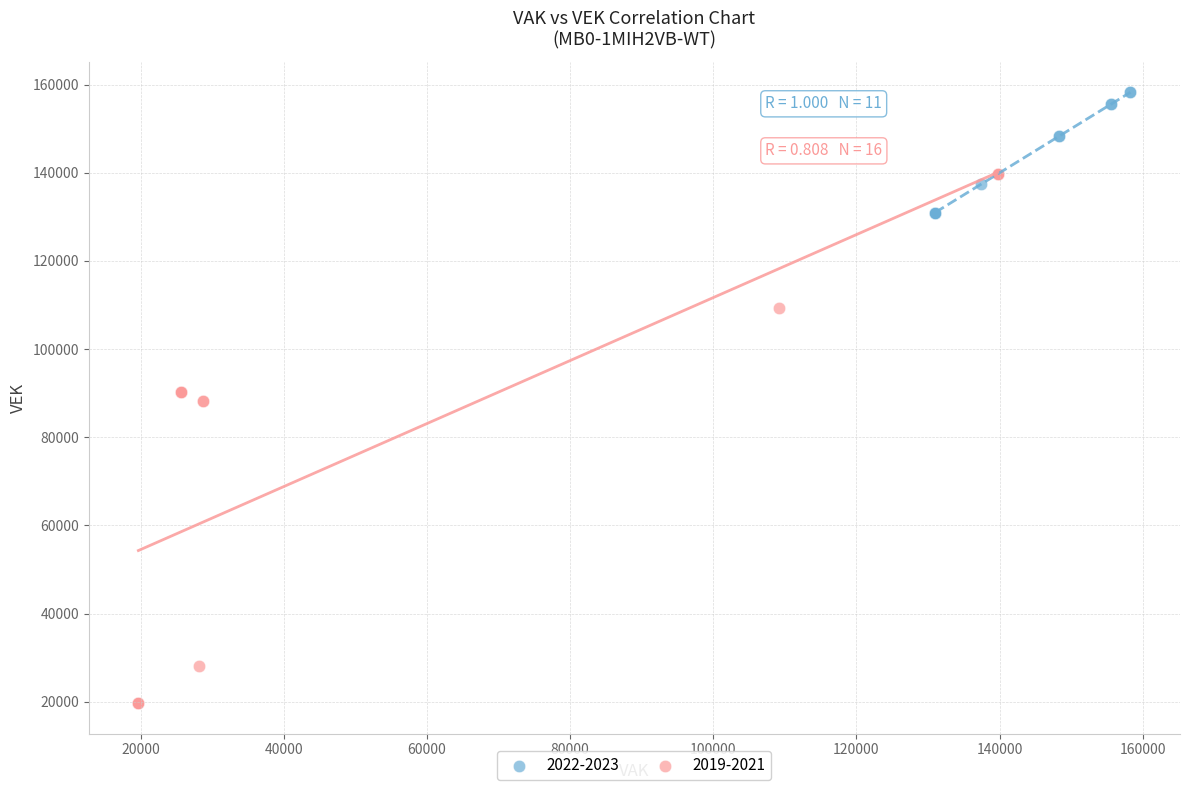

Which series has the largest Y range (max minus min)?

2019-2021